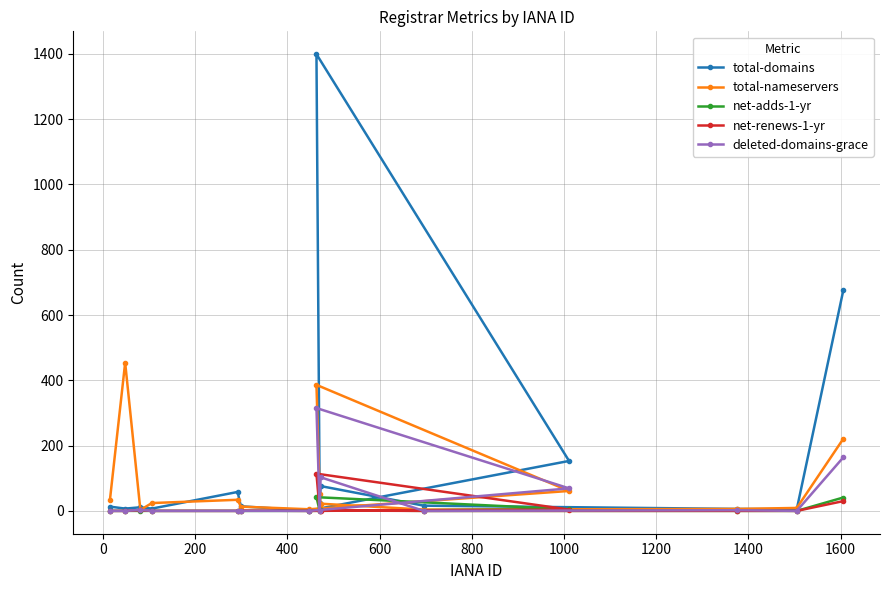

Which series has the widest spread of values?

total-domains